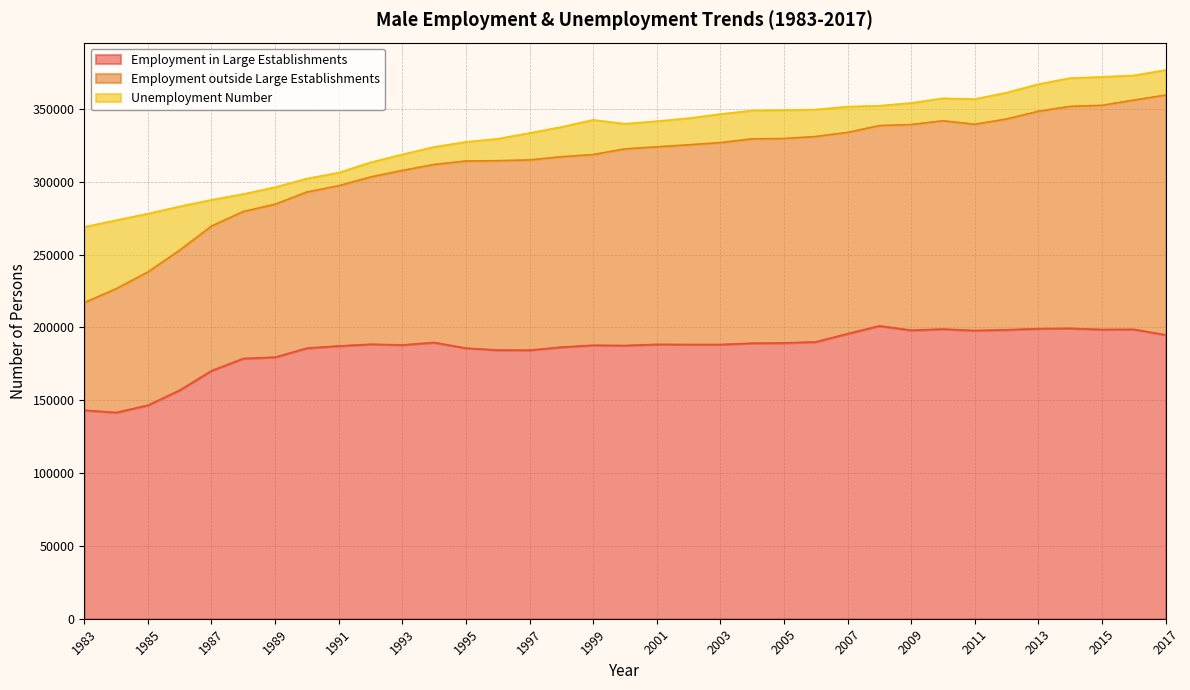

What is the total value across all series at 2015?

371900